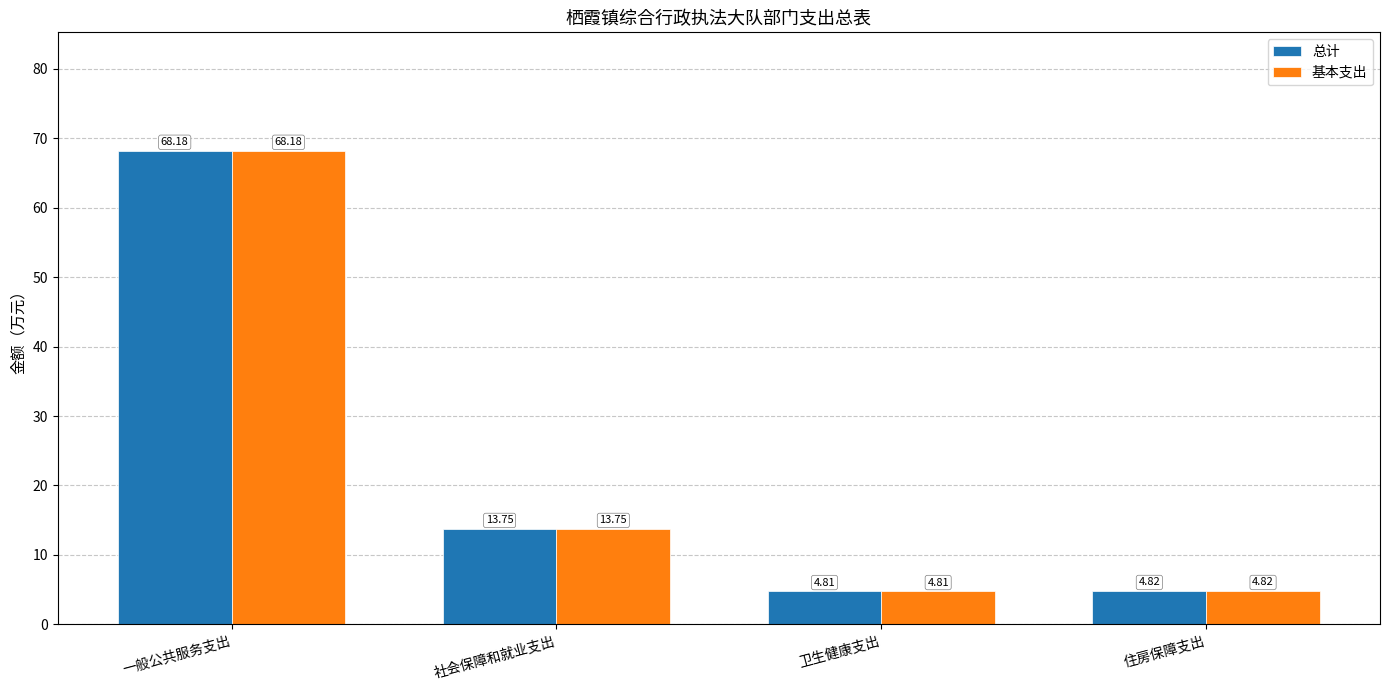

Rank the categories by 基本支出 value from highest to lowest.

一般公共服务支出, 社会保障和就业支出, 住房保障支出, 卫生健康支出